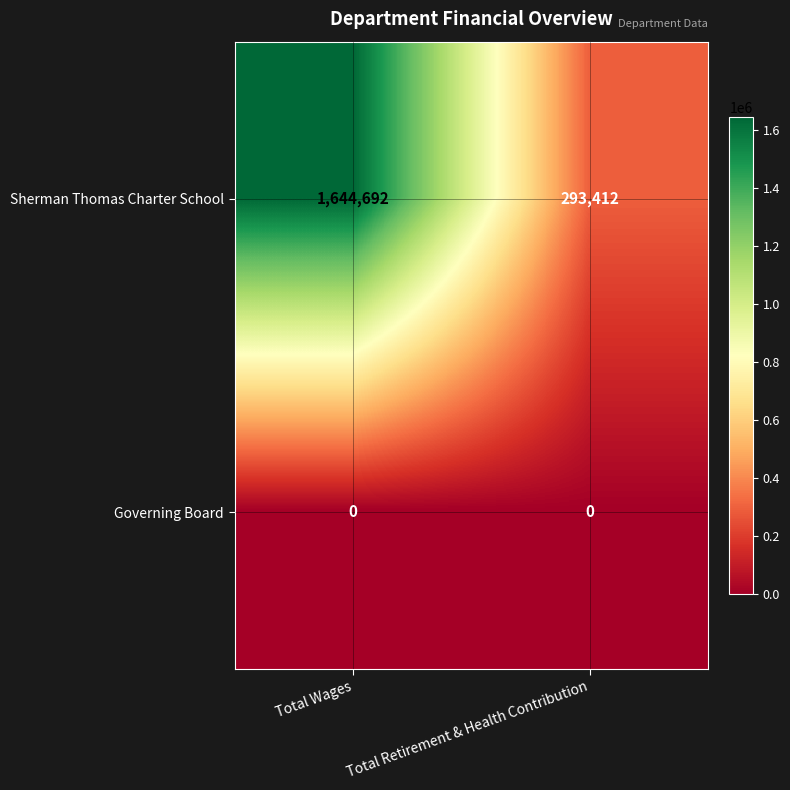

Count the number of data series in this chart.

2